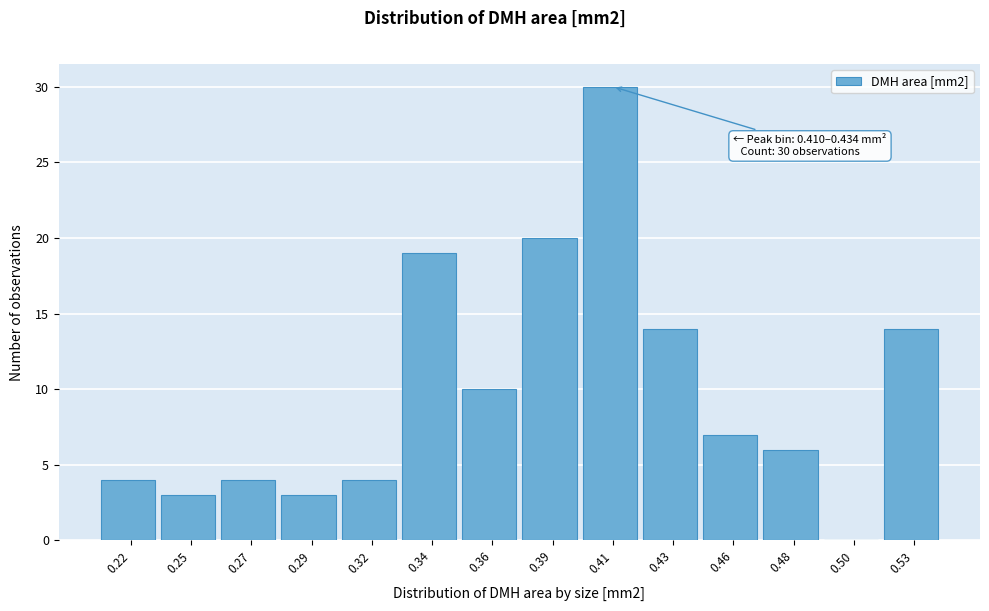

Reading left to right, transcribe all the data shown in this chart.

0.22=4	0.25=3	0.27=4	0.29=3	0.32=4	0.34=19	0.36=10	0.39=20	0.41=30	0.43=14	0.46=7	0.48=6	0.50=0	0.53=14